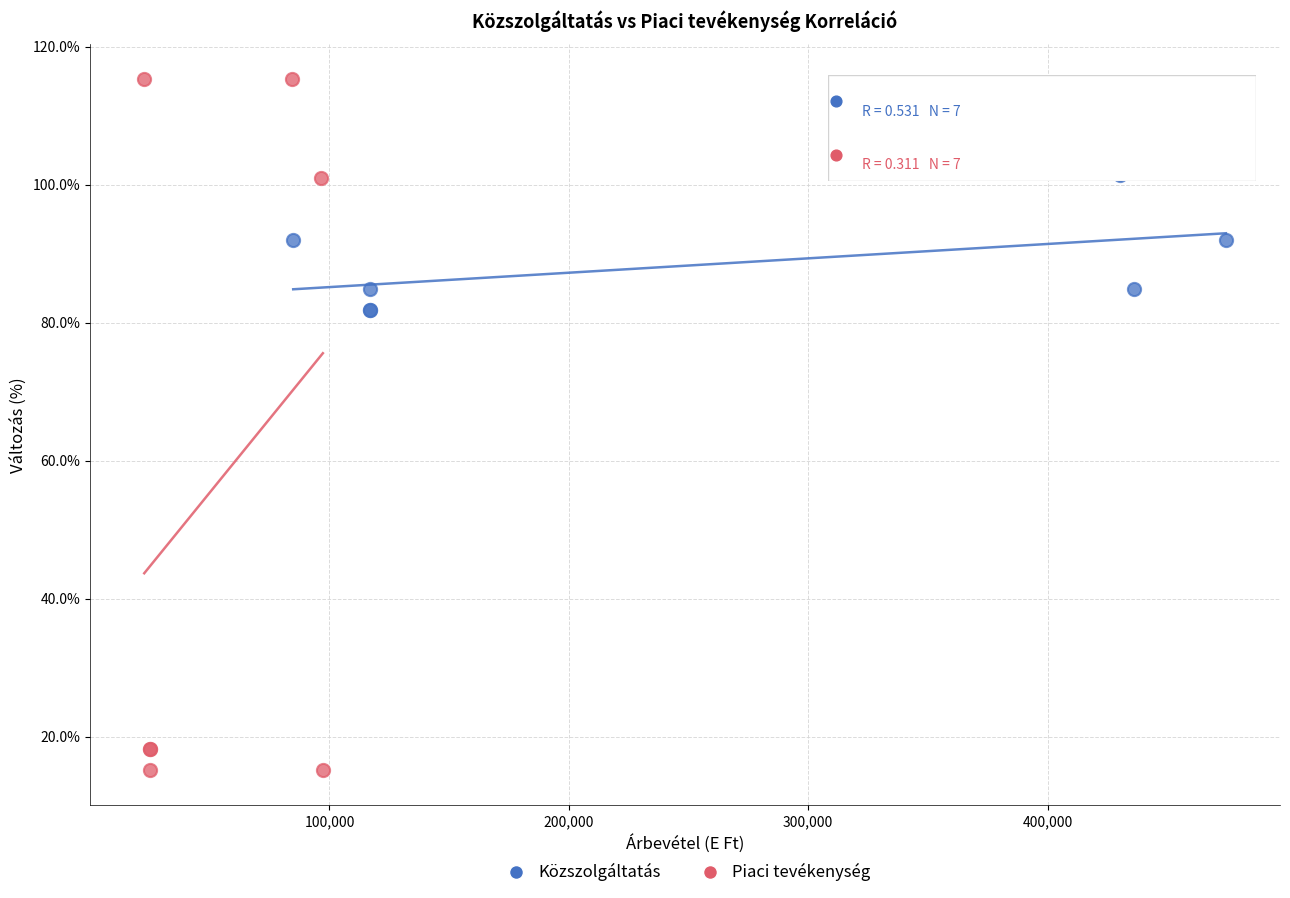

Which series reaches the maximum Y coordinate?

Piaci tevékenység